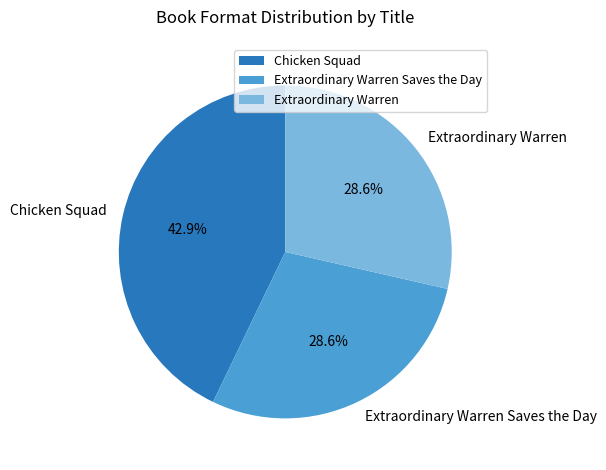

The Extraordinary Warren slice represents 29% of the pie. True or false?

True